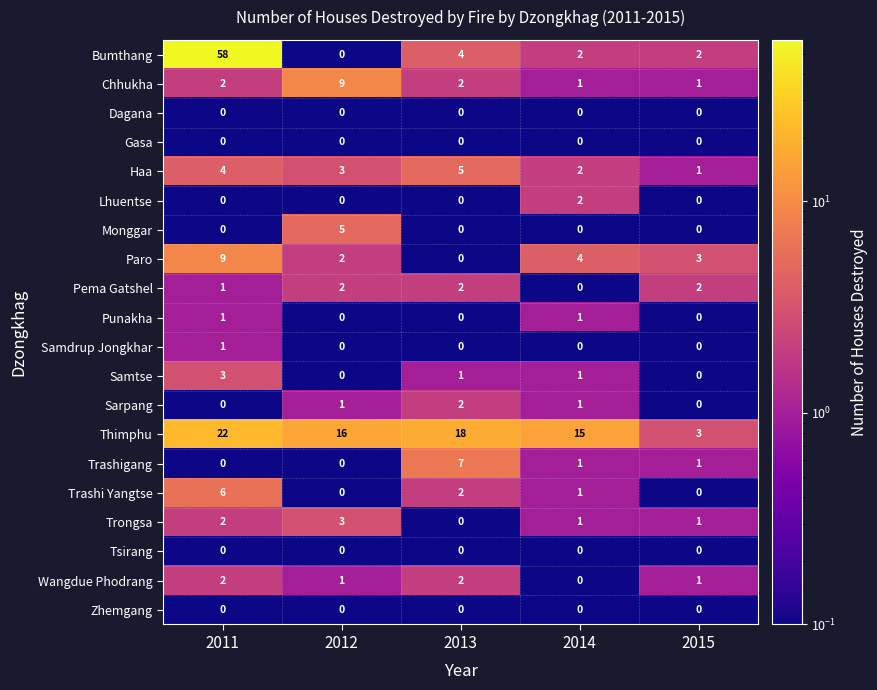

Between 2011 and 2015, which series saw the biggest shift?

Bumthang